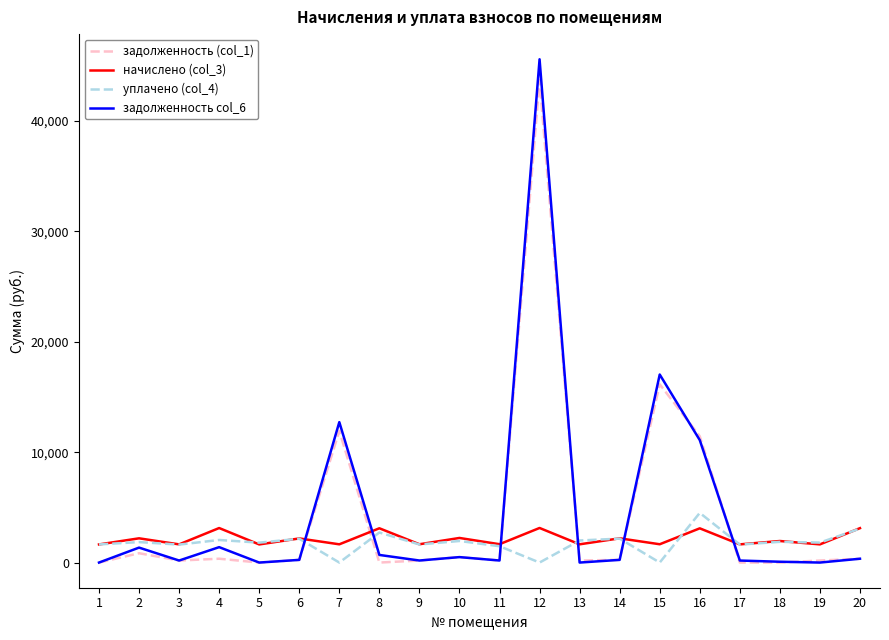

Which series has the largest range (max minus min)?

задолженность col_6